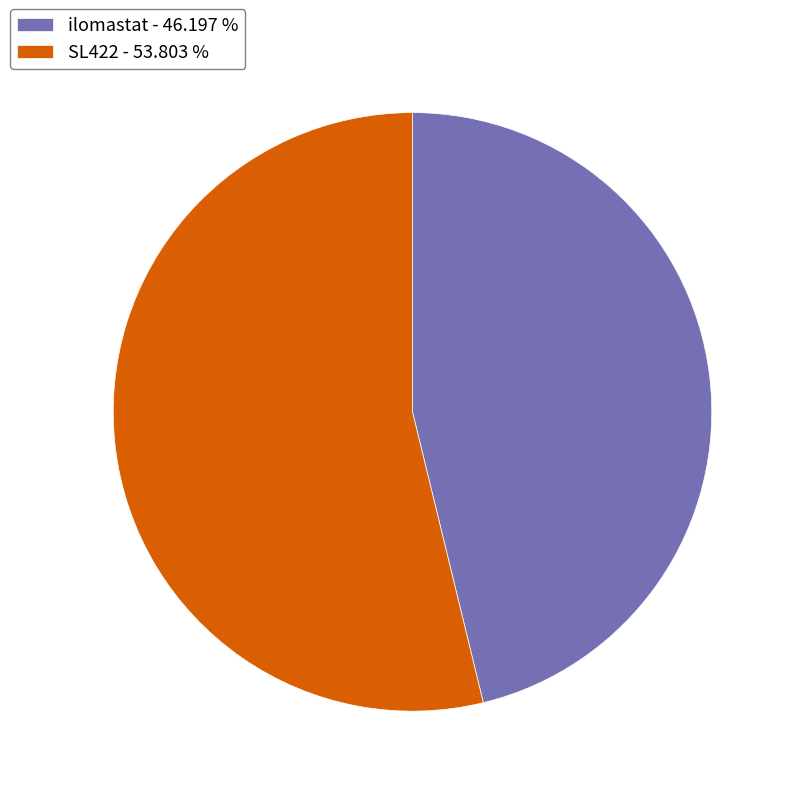

Is the sum of SL422 and ilomastat greater than half?

Yes